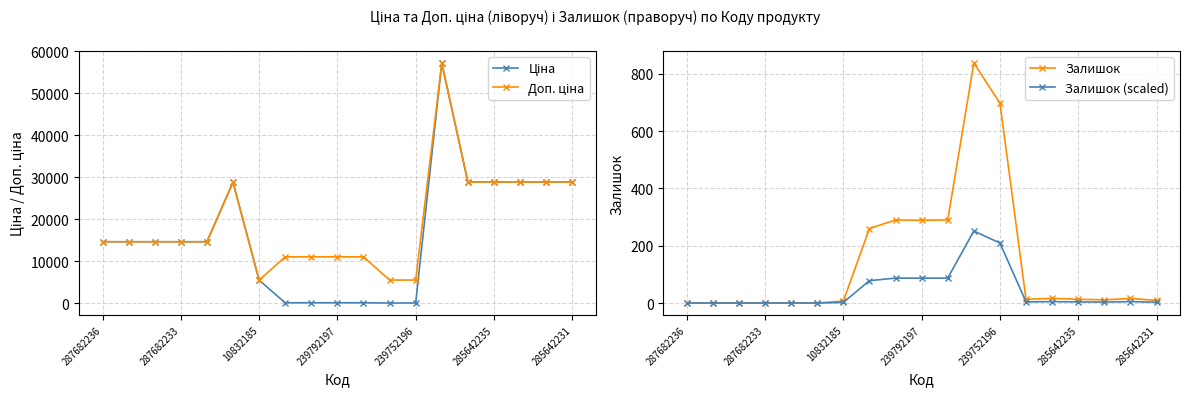

What is the label of the 5th point from the left?

239752196